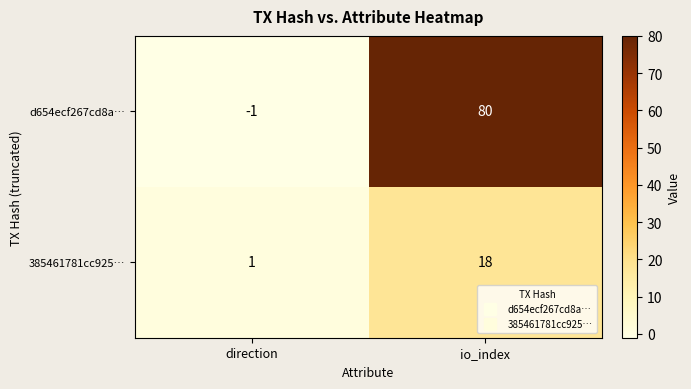

Reading right to left, list all the values displayed in this chart.

d654ecf267cd8a…: 80	-1
385461781cc925…: 18	1